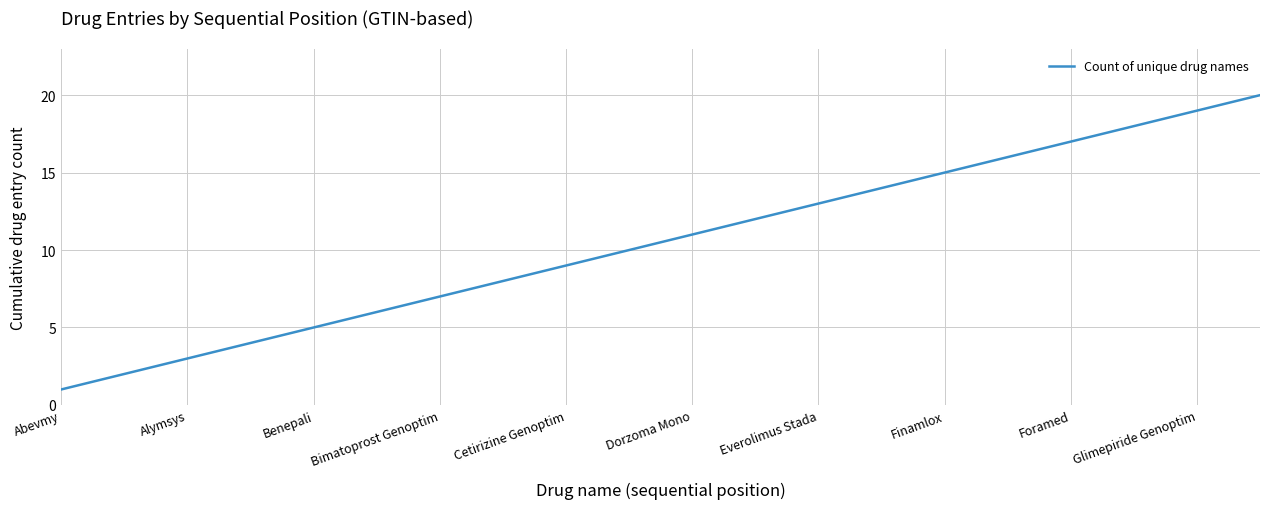

Reading right to left, transcribe all the data shown in this chart.

20	19	18	17	16	15	14	13	12	11	10	9	8	7	6	5	4	3	2	1